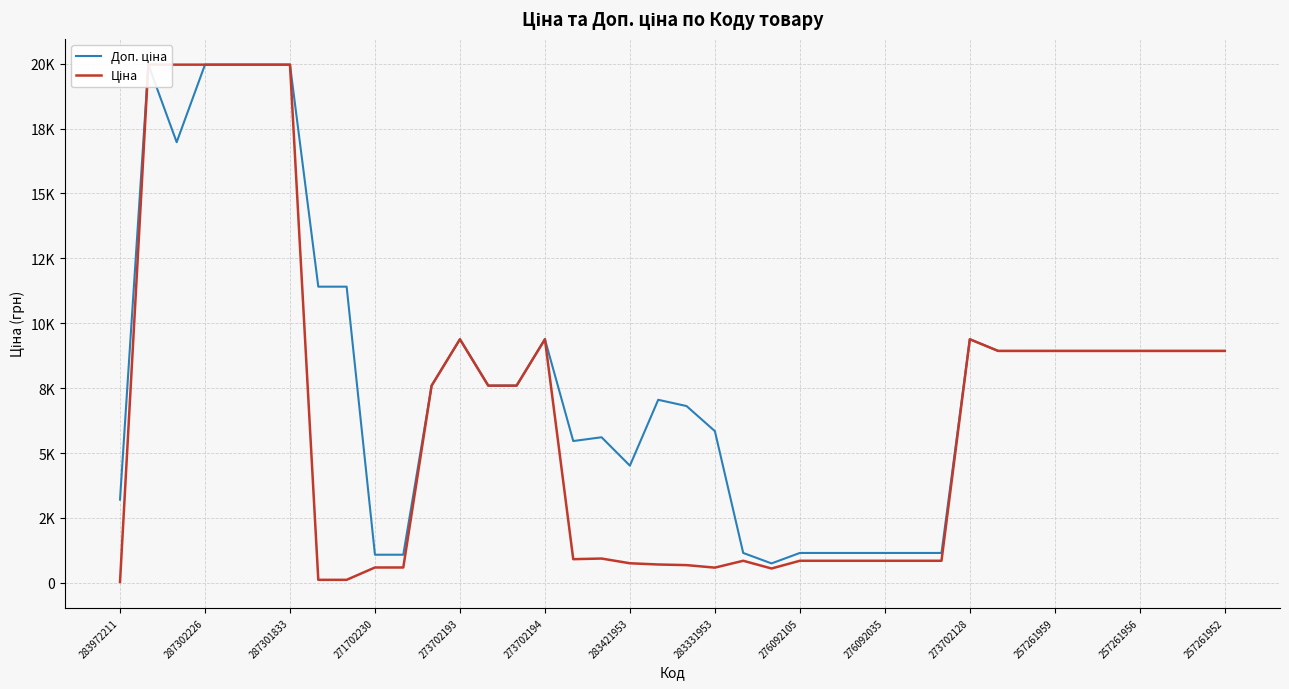

Which has a higher value, 22 or 15?

15